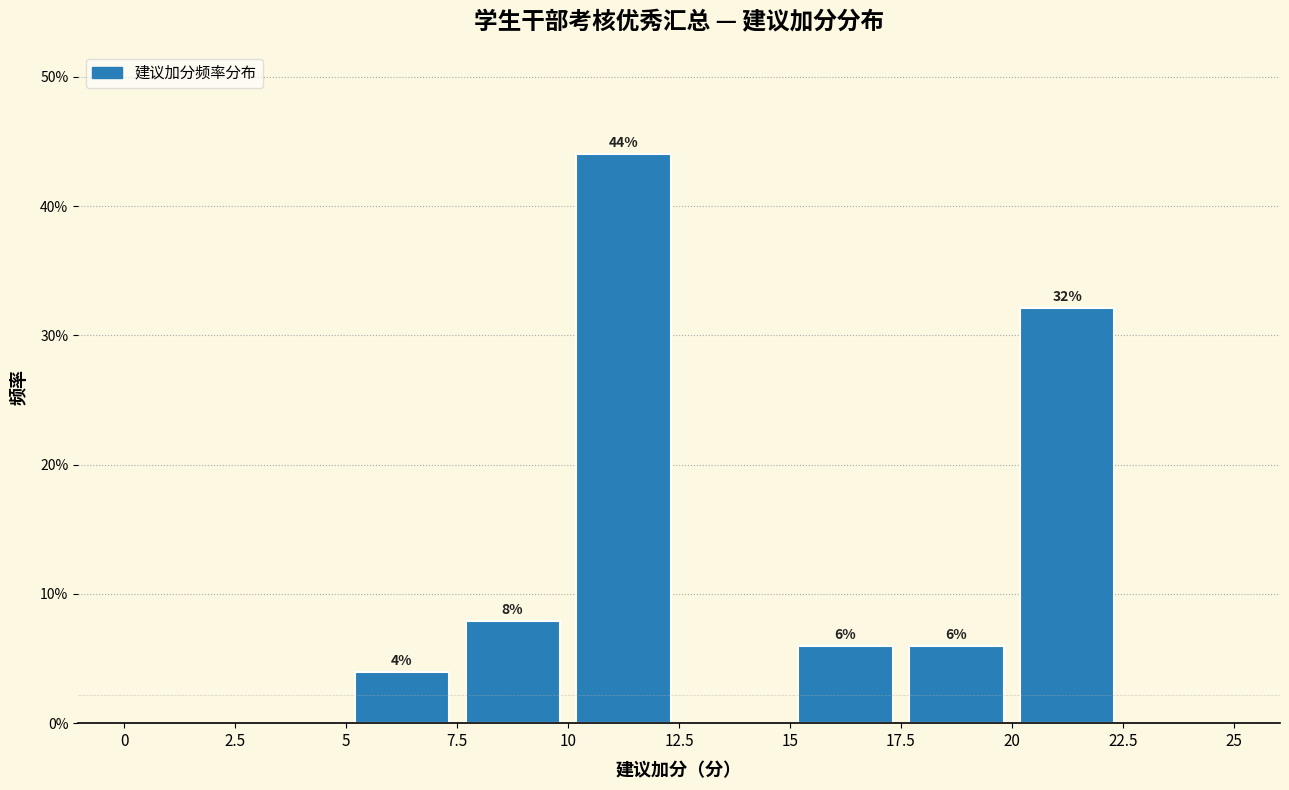

Over which range of the x-axis is the bar tallest?

10 to 12.5